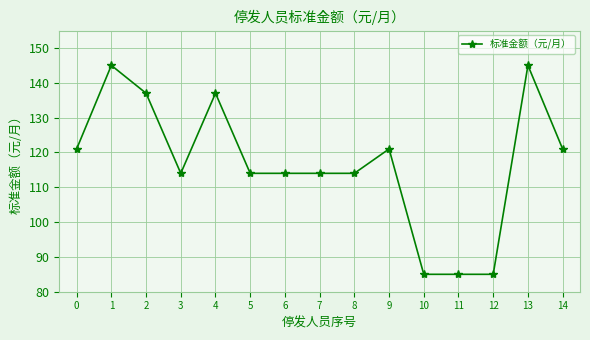

What is the maximum value shown in the chart?

145